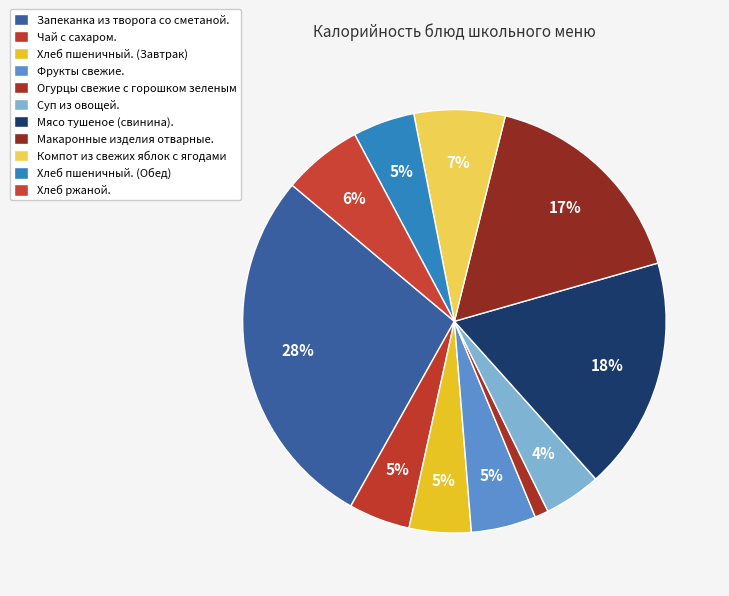

Do Компот из свежих яблок с ягодами and Макаронные изделия отварные. together represent more than half of the pie?

No